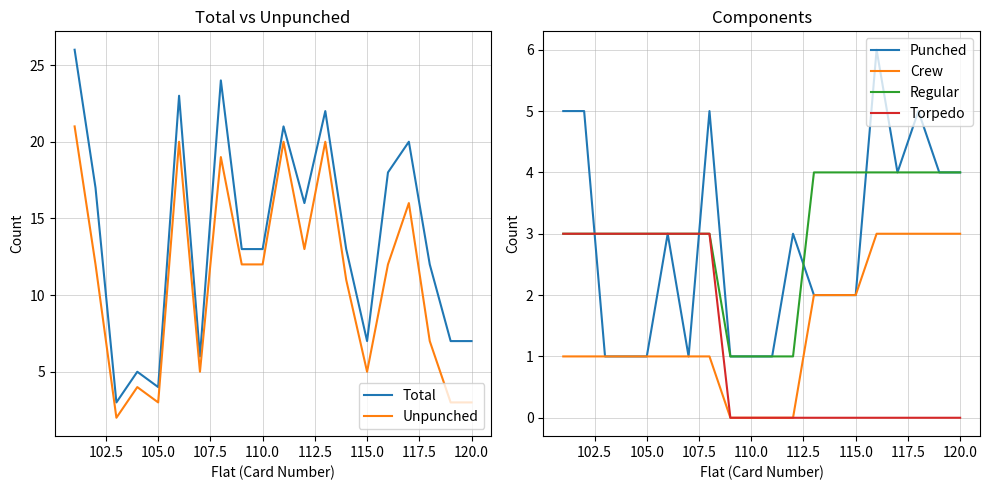

The Torpedo series shows 2 at 110.0. True or false?

False